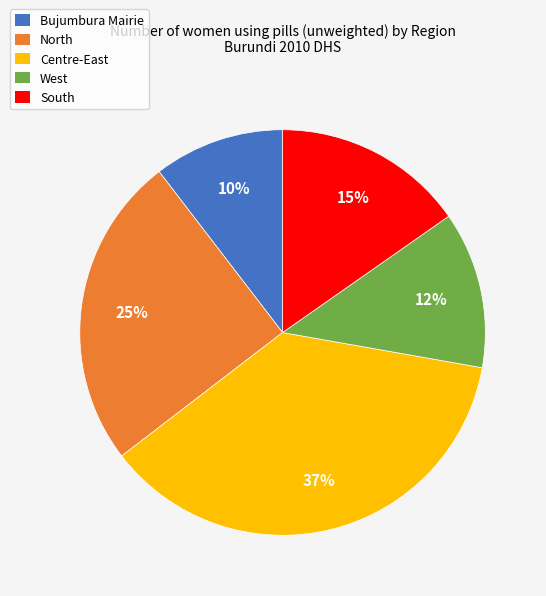

What is the smallest slice in the pie chart?

Bujumbura Mairie